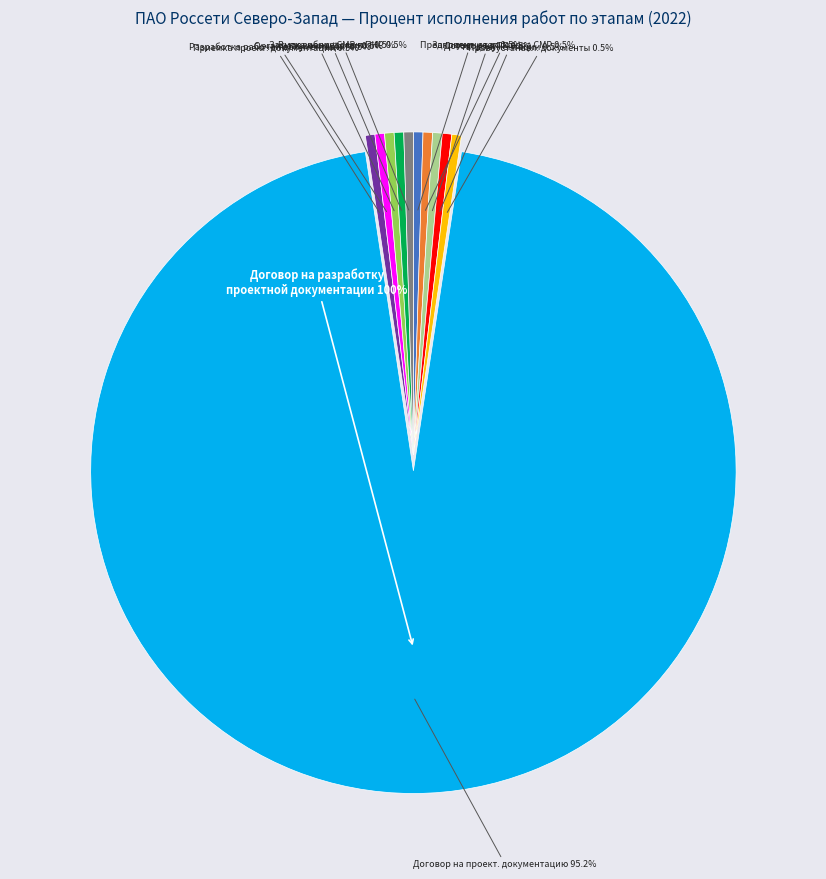

Is the sum of Получение правоустанавливающих документов and Организационный этап greater than half?

No